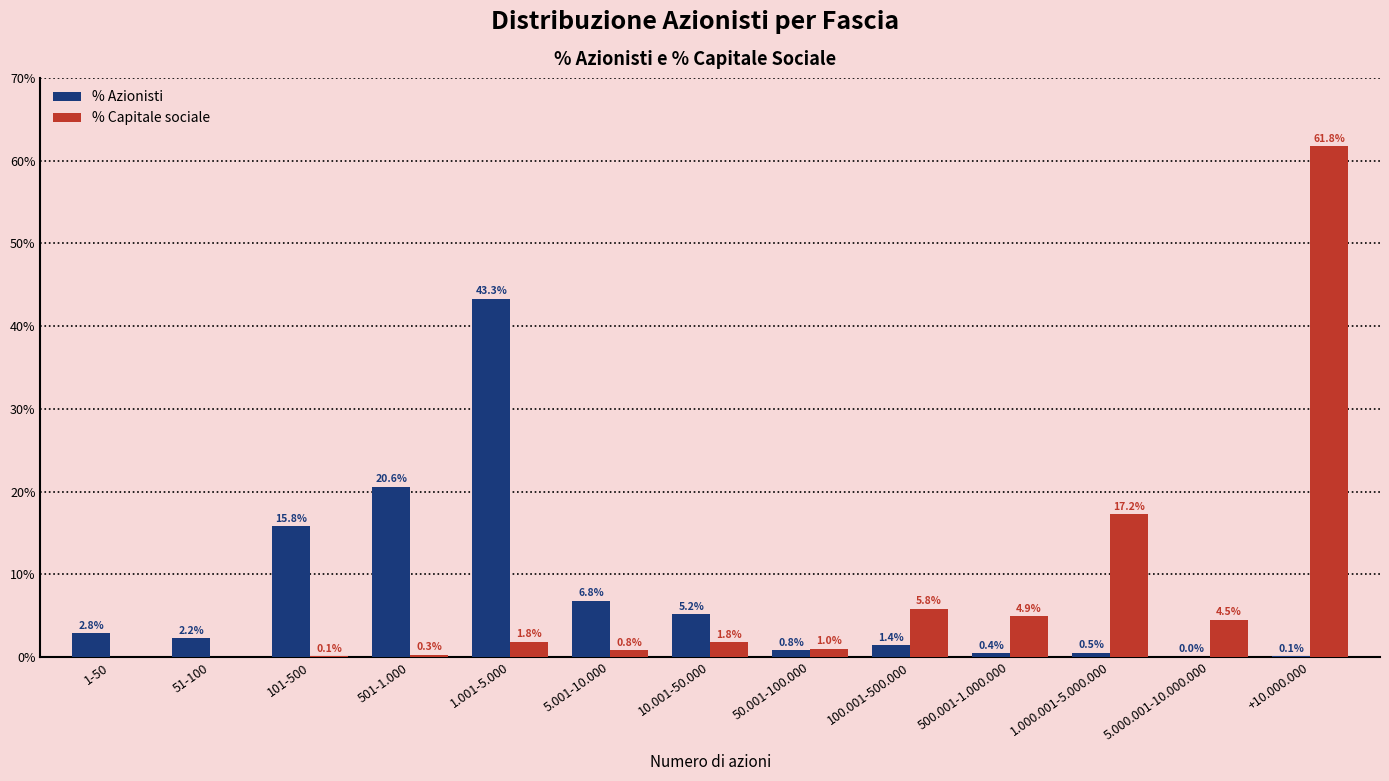

How many distinct data groups are displayed?

2